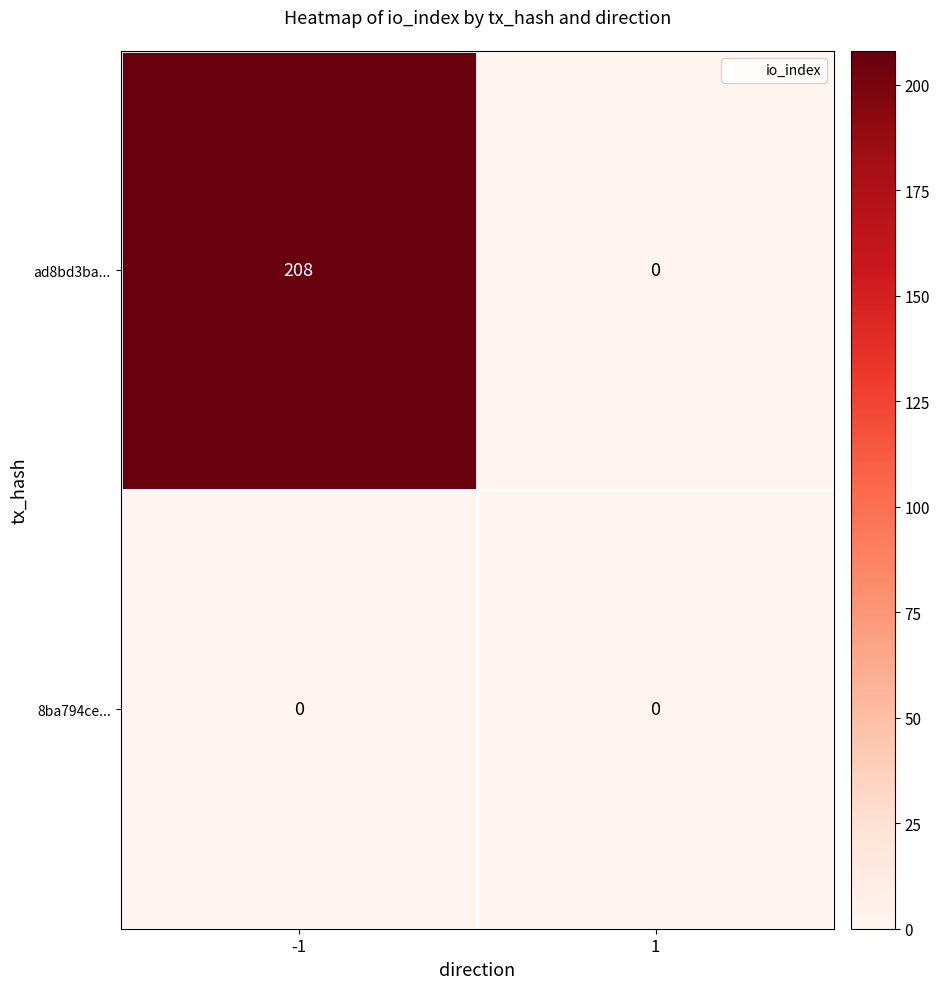

What is the sum of all ad8bd3ba... values?

208